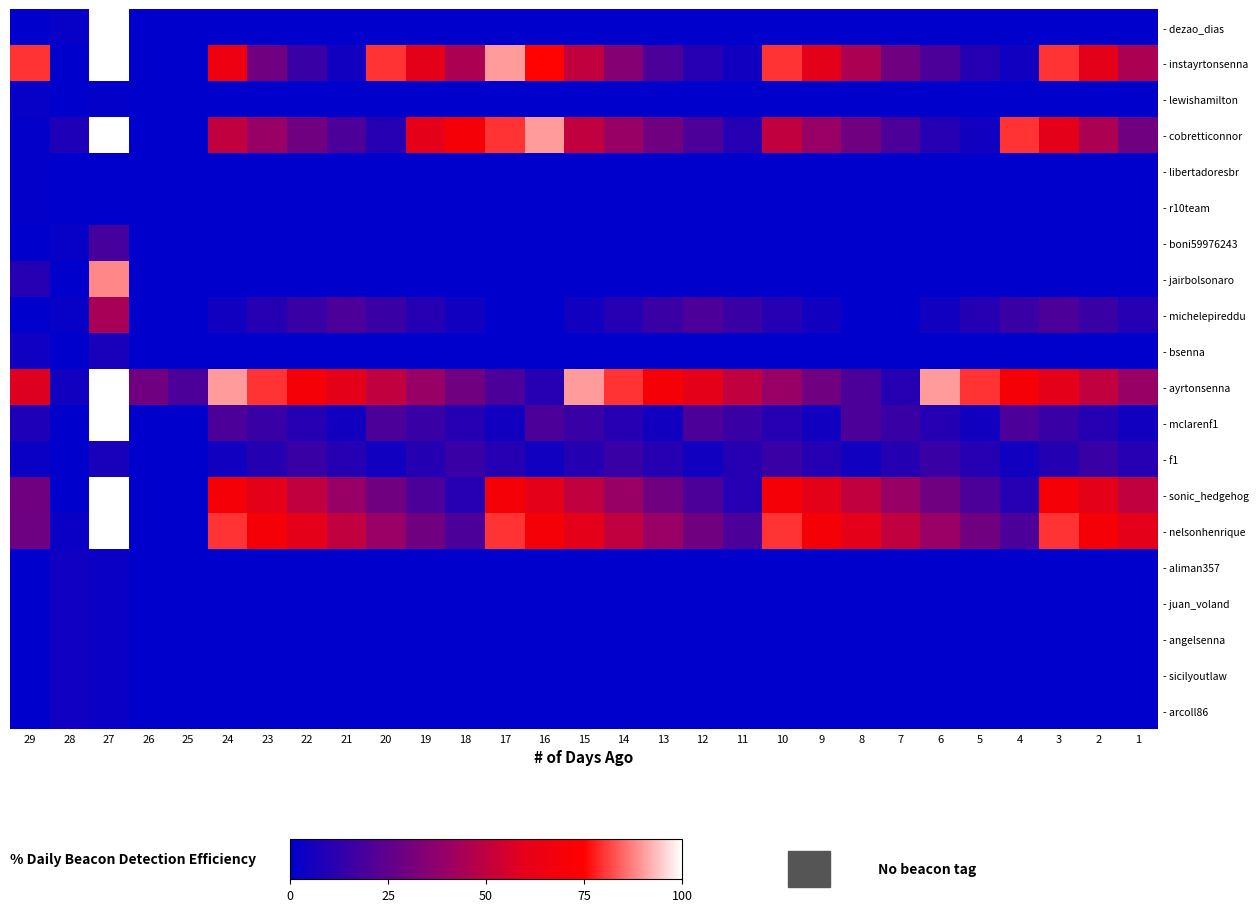

Reading left to right, transcribe all the data shown in this chart.

- dezao_dias: 29=0	28=2	27=100	26=0	25=0	24=0	23=0	22=0	21=0	20=0	19=0	18=0	17=0	16=0	15=0	14=0	13=0	12=0	11=0	10=0	9=0	8=0	7=0	6=0	5=0	4=0	3=0	2=0	1=0
- instayrtonsenna: 29=80	28=0	27=100	26=0	25=0	24=65	23=30	22=15	21=5	20=80	19=60	18=45	17=90	16=75	15=50	14=35	13=20	12=10	11=5	10=80	9=60	8=45	7=30	6=20	5=10	4=5	3=80	2=60	1=45
- lewishamilton: 29=2	28=0	27=1	26=0	25=0	24=0	23=0	22=0	21=0	20=0	19=0	18=0	17=0	16=0	15=0	14=0	13=0	12=0	11=0	10=0	9=0	8=0	7=0	6=0	5=0	4=0	3=0	2=0	1=0
- cobretticonnor: 29=1	28=8	27=100	26=0	25=0	24=50	23=40	22=30	21=20	20=10	19=60	18=70	17=80	16=90	15=50	14=40	13=30	12=20	11=10	10=50	9=40	8=30	7=20	6=10	5=5	4=80	3=60	2=45	1=30
- libertadoresbr: 29=1	28=0	27=0	26=0	25=0	24=0	23=0	22=0	21=0	20=0	19=0	18=0	17=0	16=0	15=0	14=0	13=0	12=0	11=0	10=0	9=0	8=0	7=0	6=0	5=0	4=0	3=0	2=0	1=0
- r10team: 29=1	28=0	27=0	26=0	25=0	24=0	23=0	22=0	21=0	20=0	19=0	18=0	17=0	16=0	15=0	14=0	13=0	12=0	11=0	10=0	9=0	8=0	7=0	6=0	5=0	4=0	3=0	2=0	1=0
- boni59976243: 29=0	28=2	27=18	26=0	25=0	24=0	23=0	22=0	21=0	20=0	19=0	18=0	17=0	16=0	15=0	14=0	13=0	12=0	11=0	10=0	9=0	8=0	7=0	6=0	5=0	4=0	3=0	2=0	1=0
- jairbolsonaro: 29=10	28=0	27=88	26=0	25=0	24=0	23=0	22=0	21=0	20=0	19=0	18=0	17=0	16=0	15=0	14=0	13=0	12=0	11=0	10=0	9=0	8=0	7=0	6=0	5=0	4=0	3=0	2=0	1=0
- michelepireddu: 29=0	28=2	27=44	26=0	25=0	24=5	23=10	22=15	21=20	20=15	19=10	18=5	17=0	16=0	15=5	14=10	13=15	12=20	11=15	10=10	9=5	8=0	7=0	6=5	5=10	4=15	3=20	2=15	1=10
- bsenna: 29=4	28=0	27=7	26=0	25=0	24=0	23=0	22=0	21=0	20=0	19=0	18=0	17=0	16=0	15=0	14=0	13=0	12=0	11=0	10=0	9=0	8=0	7=0	6=0	5=0	4=0	3=0	2=0	1=0
- ayrtonsenna: 29=58	28=5	27=100	26=30	25=20	24=90	23=80	22=70	21=60	20=50	19=40	18=30	17=20	16=10	15=90	14=80	13=70	12=60	11=50	10=40	9=30	8=20	7=10	6=90	5=80	4=70	3=60	2=50	1=40
- mclarenf1: 29=8	28=0	27=100	26=0	25=0	24=20	23=15	22=10	21=5	20=20	19=15	18=10	17=5	16=20	15=15	14=10	13=5	12=20	11=15	10=10	9=5	8=20	7=15	6=10	5=5	4=20	3=15	2=10	1=5
- f1: 29=3	28=0	27=7	26=0	25=0	24=5	23=10	22=15	21=10	20=5	19=10	18=15	17=10	16=5	15=10	14=15	13=10	12=5	11=10	10=15	9=10	8=5	7=10	6=15	5=10	4=5	3=10	2=15	1=10
- sonic_hedgehog: 29=30	28=0	27=100	26=0	25=0	24=70	23=60	22=50	21=40	20=30	19=20	18=10	17=70	16=60	15=50	14=40	13=30	12=20	11=10	10=70	9=60	8=50	7=40	6=30	5=20	4=10	3=70	2=60	1=50
- nelsonhenrique: 29=29	28=3	27=100	26=0	25=0	24=80	23=70	22=60	21=50	20=40	19=30	18=20	17=80	16=70	15=60	14=50	13=40	12=30	11=20	10=80	9=70	8=60	7=50	6=40	5=30	4=20	3=80	2=70	1=60
- aliman357: 29=0	28=4	27=3	26=0	25=0	24=0	23=0	22=0	21=0	20=0	19=0	18=0	17=0	16=0	15=0	14=0	13=0	12=0	11=0	10=0	9=0	8=0	7=0	6=0	5=0	4=0	3=0	2=0	1=0
- juan_voland: 29=0	28=4	27=3	26=0	25=0	24=0	23=0	22=0	21=0	20=0	19=0	18=0	17=0	16=0	15=0	14=0	13=0	12=0	11=0	10=0	9=0	8=0	7=0	6=0	5=0	4=0	3=0	2=0	1=0
- angelsenna: 29=0	28=4	27=3	26=0	25=0	24=0	23=0	22=0	21=0	20=0	19=0	18=0	17=0	16=0	15=0	14=0	13=0	12=0	11=0	10=0	9=0	8=0	7=0	6=0	5=0	4=0	3=0	2=0	1=0
- sicilyoutlaw: 29=0	28=4	27=3	26=0	25=0	24=0	23=0	22=0	21=0	20=0	19=0	18=0	17=0	16=0	15=0	14=0	13=0	12=0	11=0	10=0	9=0	8=0	7=0	6=0	5=0	4=0	3=0	2=0	1=0
- arcoll86: 29=0	28=4	27=3	26=0	25=0	24=0	23=0	22=0	21=0	20=0	19=0	18=0	17=0	16=0	15=0	14=0	13=0	12=0	11=0	10=0	9=0	8=0	7=0	6=0	5=0	4=0	3=0	2=0	1=0